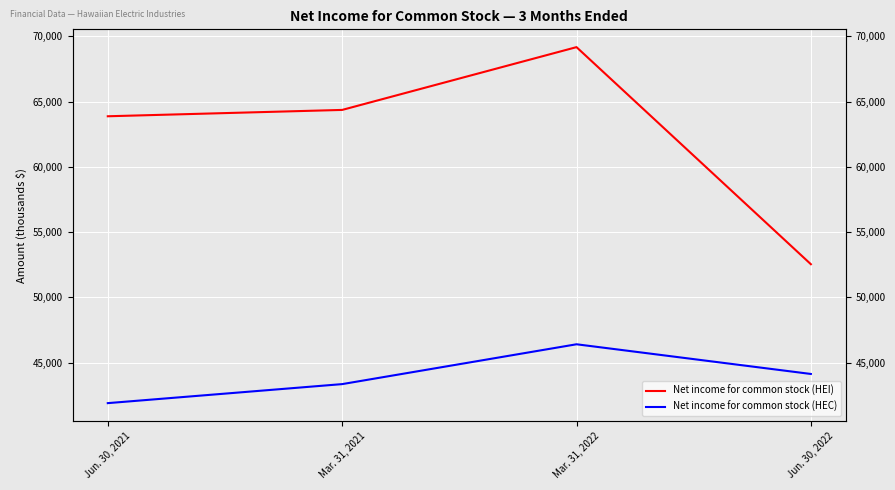

What is the difference between the maximum and second lowest values in the Net income for common stock (HEI) series?

5295